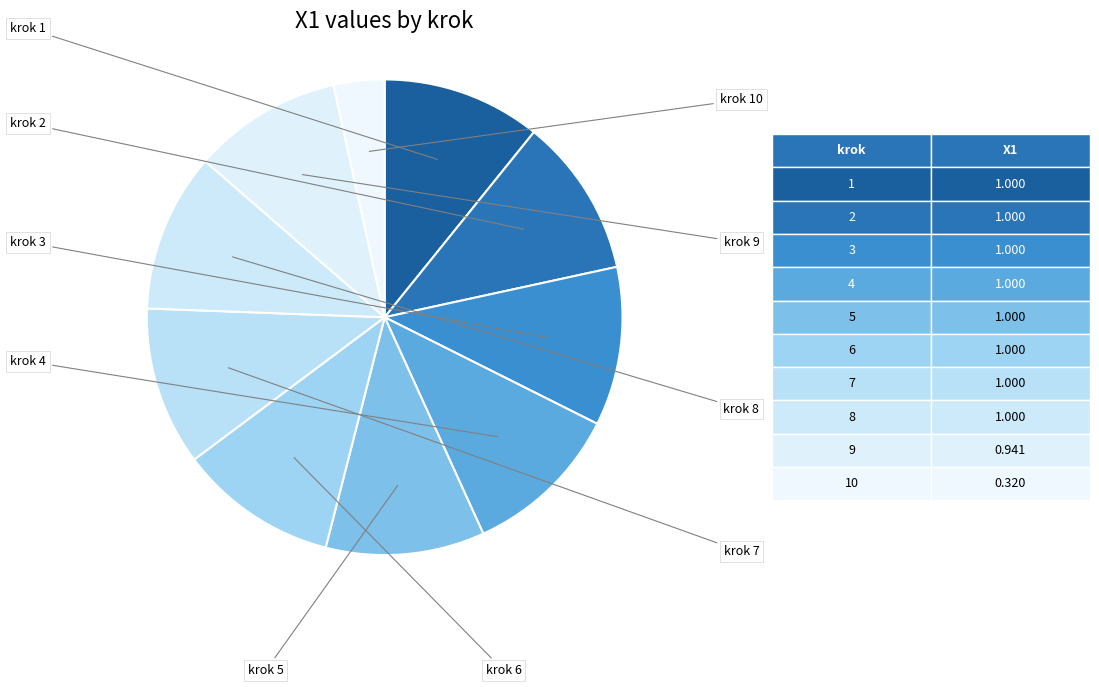

How many slices are in this pie chart?

10